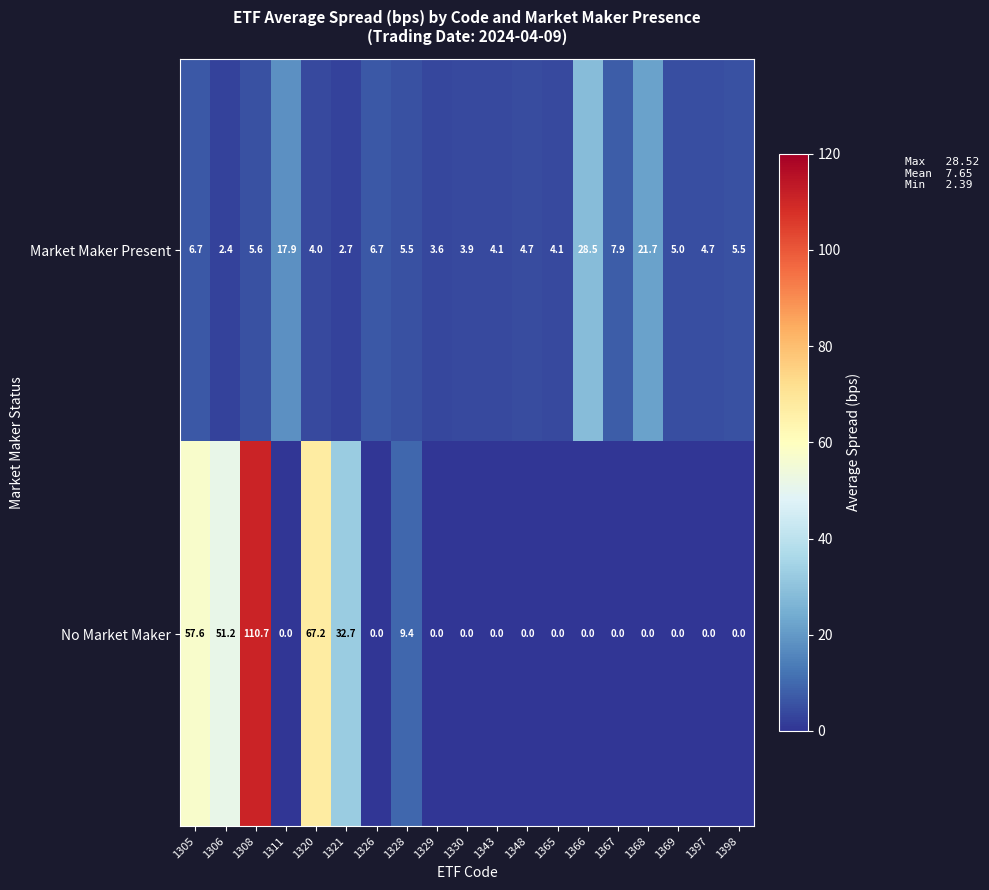

How many distinct data groups are displayed?

2